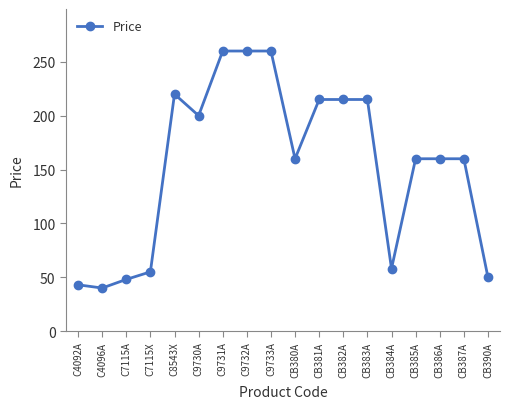

Is it true that the value at CB390A is 50?

True